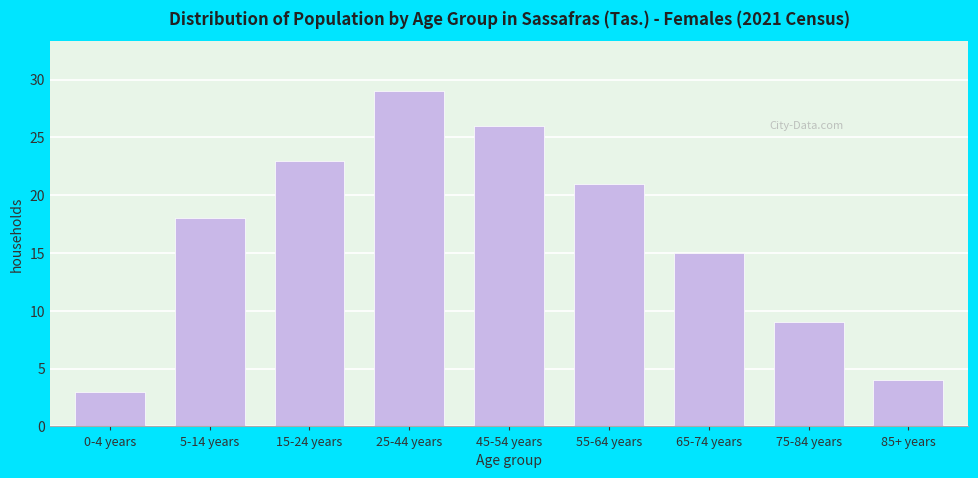

Reading right to left, extract all data points from this chart.

4	9	15	21	26	29	23	18	3